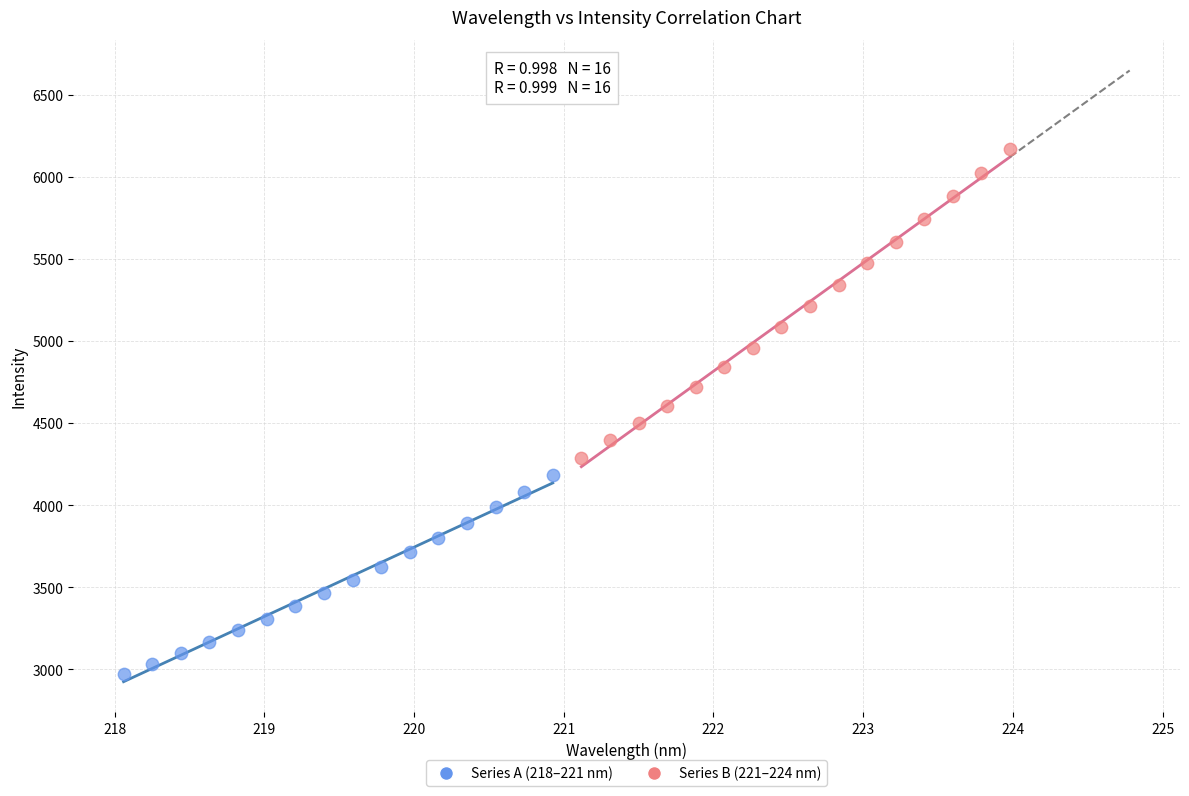

Which series has the widest spread of Y values?

Series B (221–224 nm)